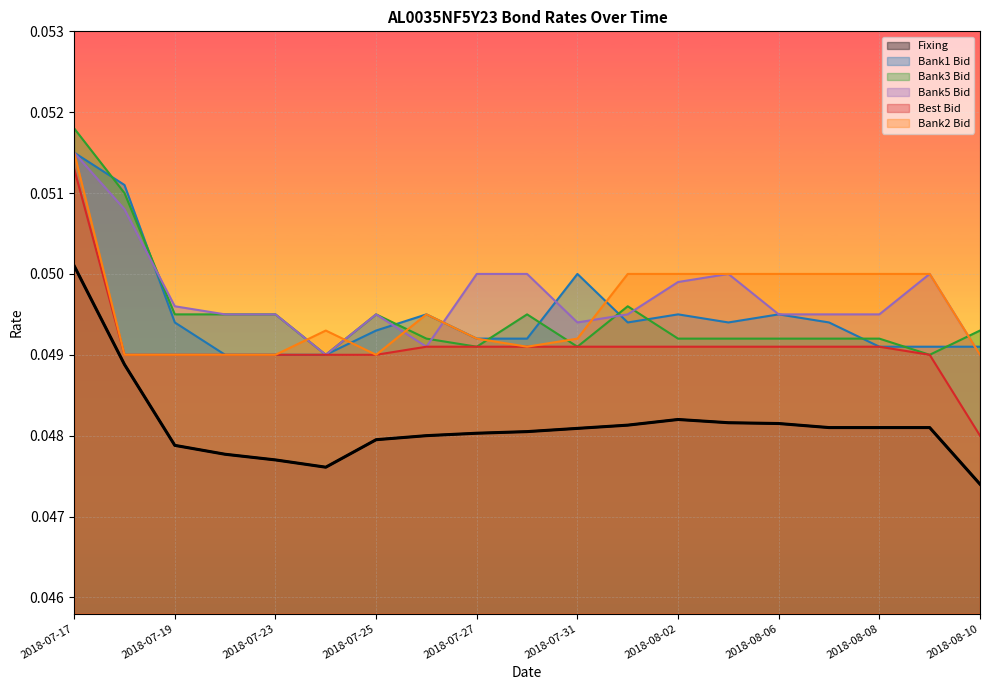

Which series has the largest total across all categories?

Bank5 Bid